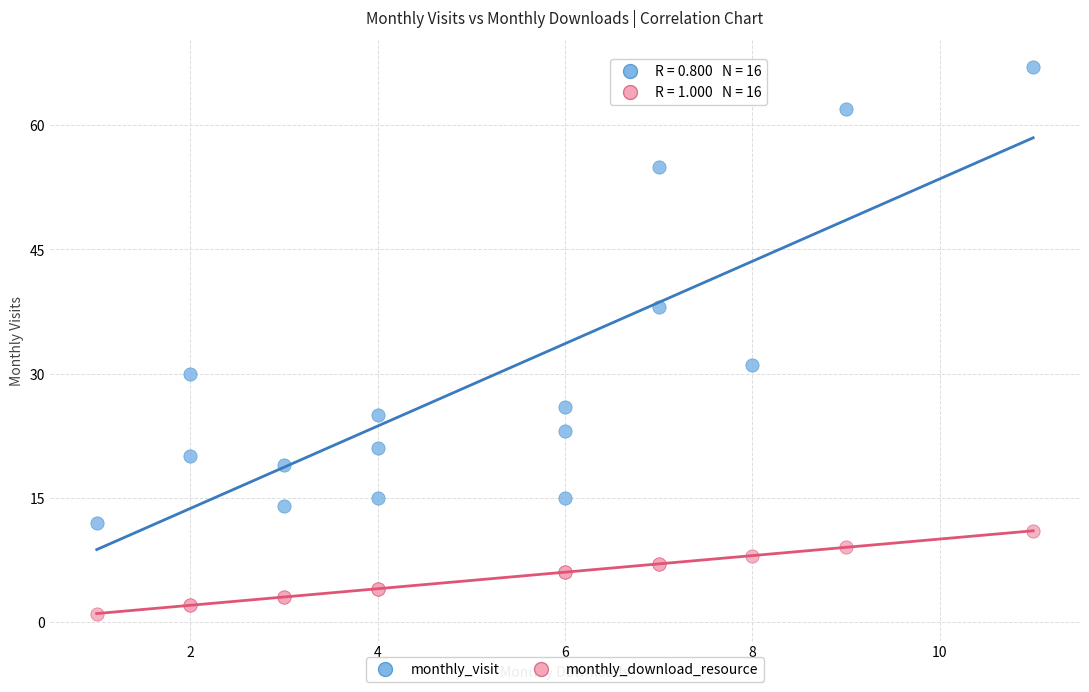

In the monthly_visit series, what Y value is closest to 39?

38